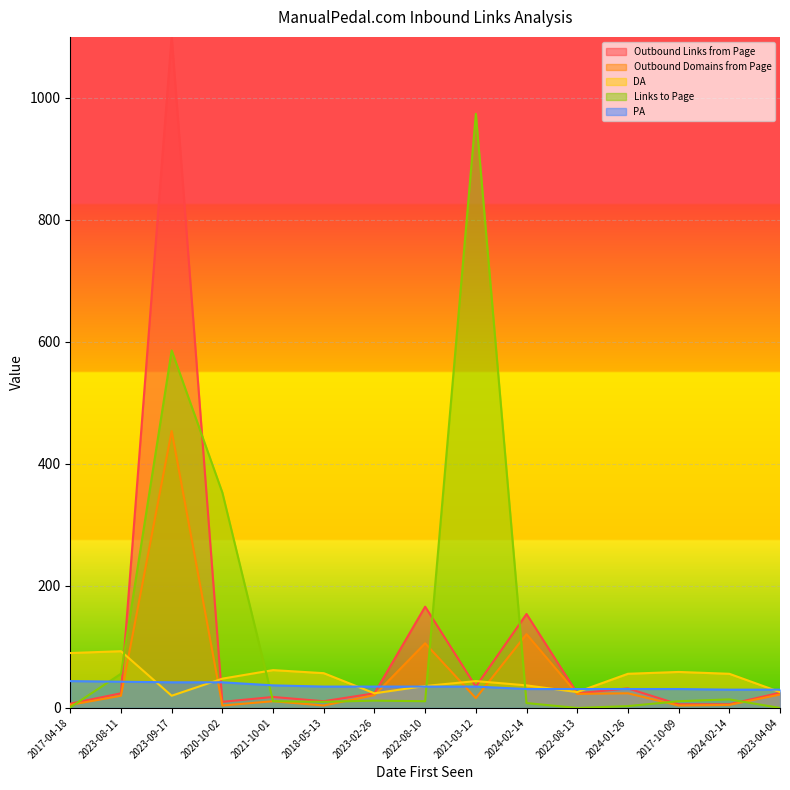

Reading right to left, extract all data points from this chart.

Outbound Links from Page: 2023-04-04=25	2024-02-14=6	2017-10-09=6	2024-01-26=32	2022-08-13=24	2024-02-14=154	2021-03-12=35	2022-08-10=166	2023-02-26=24	2018-05-13=11	2021-10-01=18	2020-10-02=10	2023-09-17=1101	2023-08-11=24	2017-04-18=7
Outbound Domains from Page: 2023-04-04=22	2024-02-14=5	2017-10-09=4	2024-01-26=24	2022-08-13=23	2024-02-14=121	2021-03-12=16	2022-08-10=106	2023-02-26=21	2018-05-13=4	2021-10-01=11	2020-10-02=4	2023-09-17=454	2023-08-11=20	2017-04-18=5
DA: 2023-04-04=26	2024-02-14=56	2017-10-09=59	2024-01-26=56	2022-08-13=26	2024-02-14=37	2021-03-12=44	2022-08-10=36	2023-02-26=24	2018-05-13=57	2021-10-01=62	2020-10-02=48	2023-09-17=20	2023-08-11=93	2017-04-18=90
Links to Page: 2023-04-04=0	2024-02-14=14	2017-10-09=11	2024-01-26=3	2022-08-13=0	2024-02-14=8	2021-03-12=974	2022-08-10=11	2023-02-26=12	2018-05-13=10	2021-10-01=11	2020-10-02=353	2023-09-17=586	2023-08-11=56	2017-04-18=1
PA: 2023-04-04=30	2024-02-14=30	2017-10-09=31	2024-01-26=31	2022-08-13=31	2024-02-14=31	2021-03-12=35	2022-08-10=35	2023-02-26=35	2018-05-13=35	2021-10-01=37	2020-10-02=42	2023-09-17=42	2023-08-11=43	2017-04-18=44